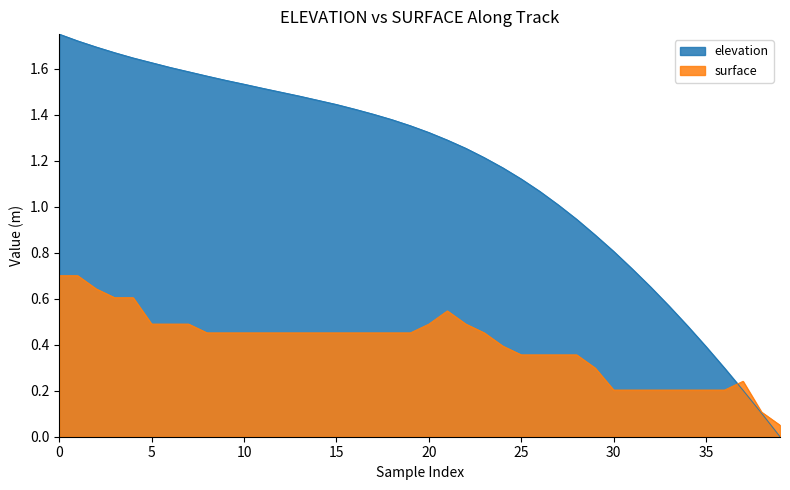

What is the difference between the maximum and second lowest values in the surface series?

0.6